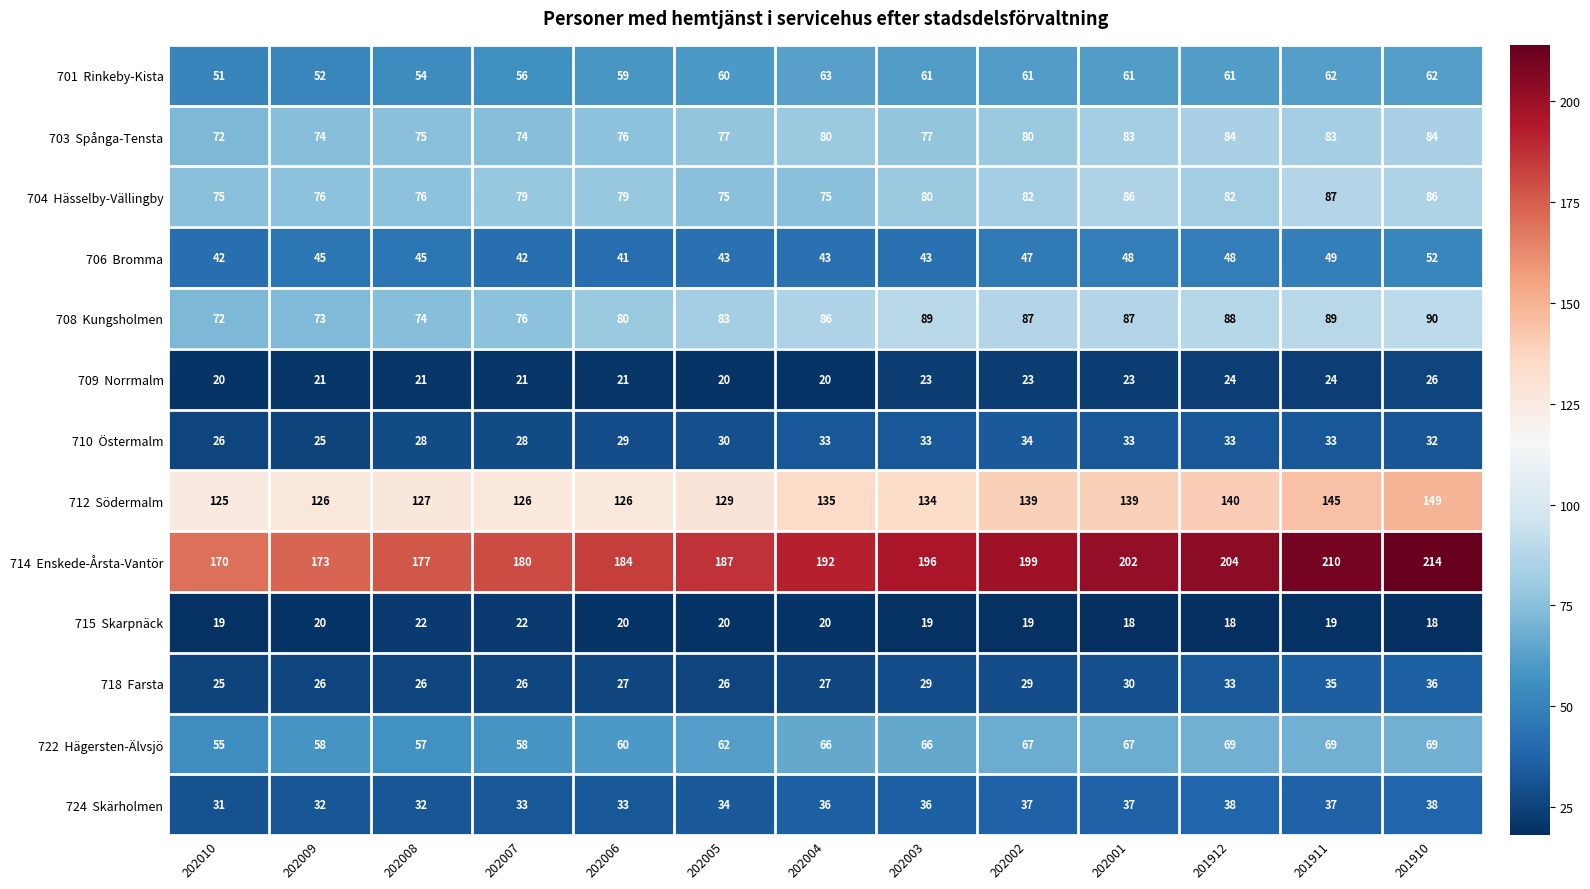

What is the difference between the highest and lowest values at 202005?

167